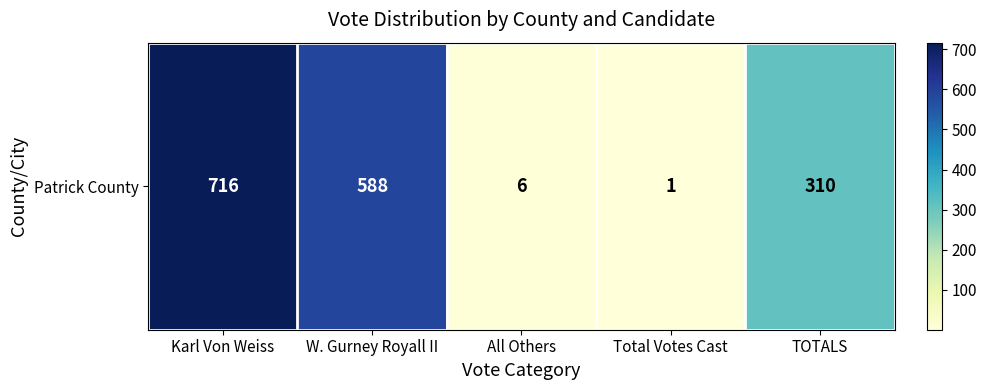

How many categories are shown in the chart?

5